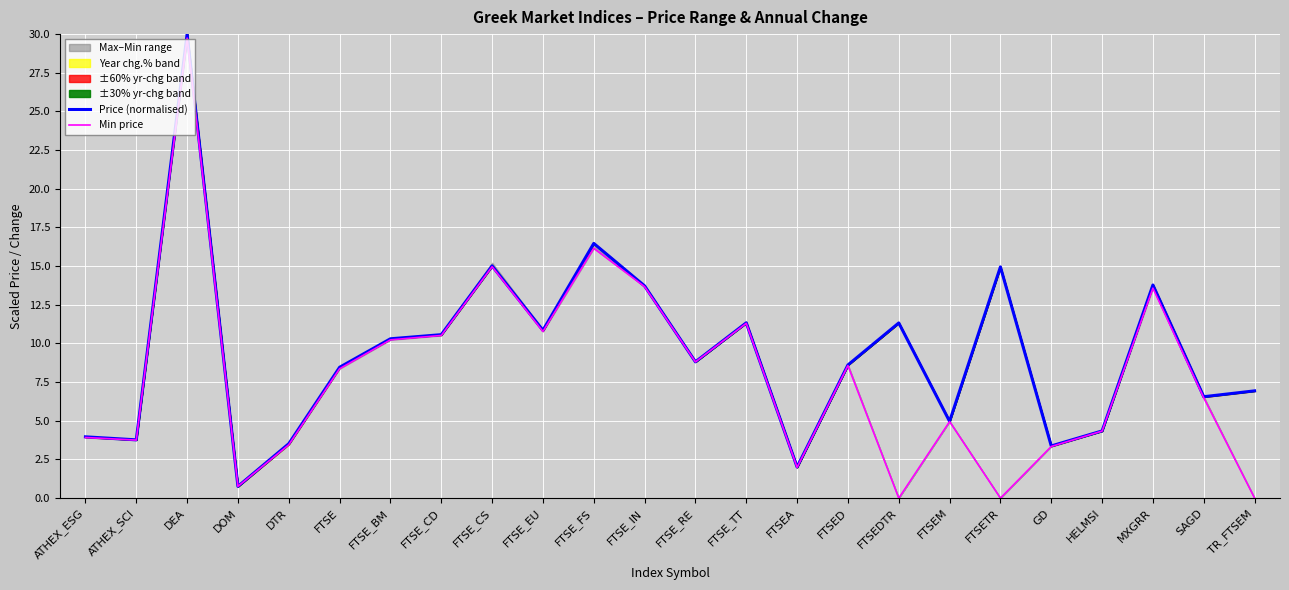

What is the difference between the maximum and second lowest values in the Min price series?

29.7